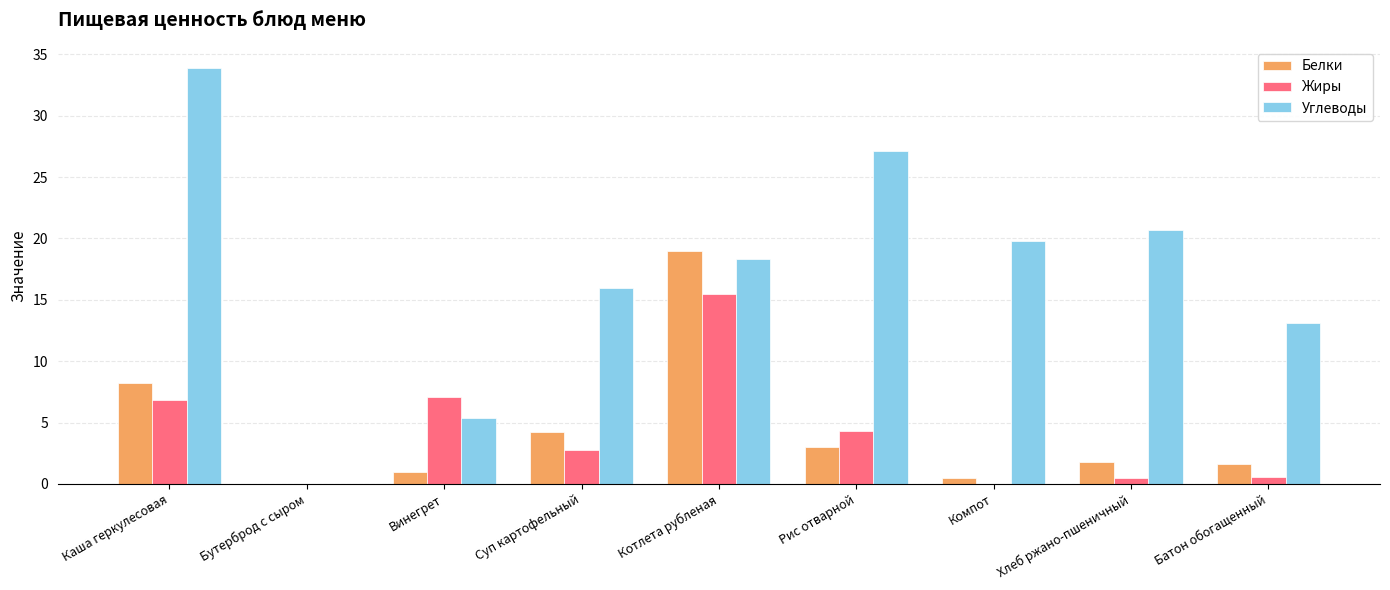

True or false: Белки has a value of 1.8 at Хлеб ржано-пшеничный.

True